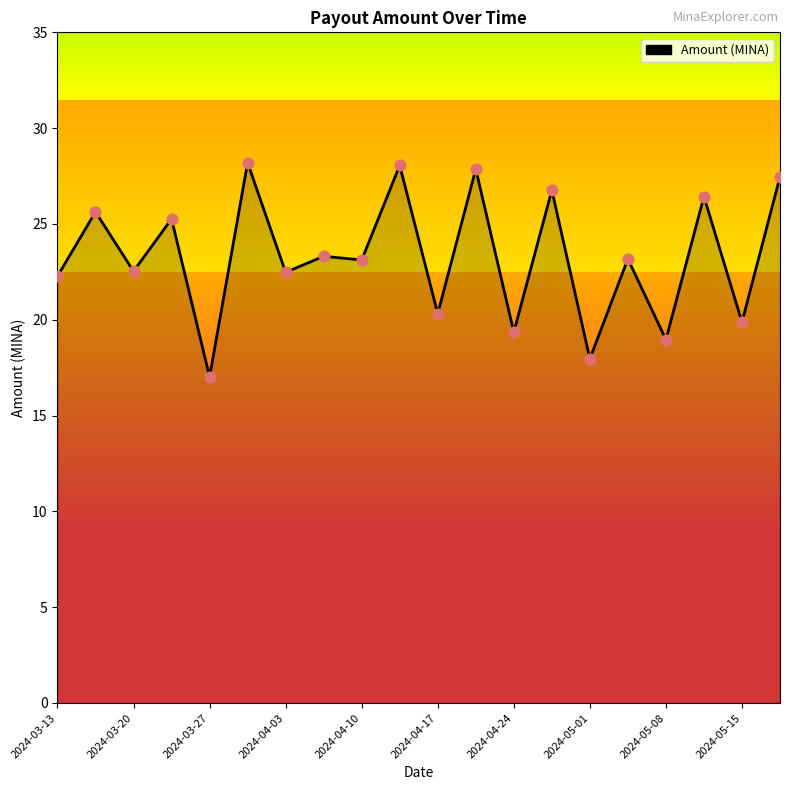

What is the maximum value shown in the chart?

28.2